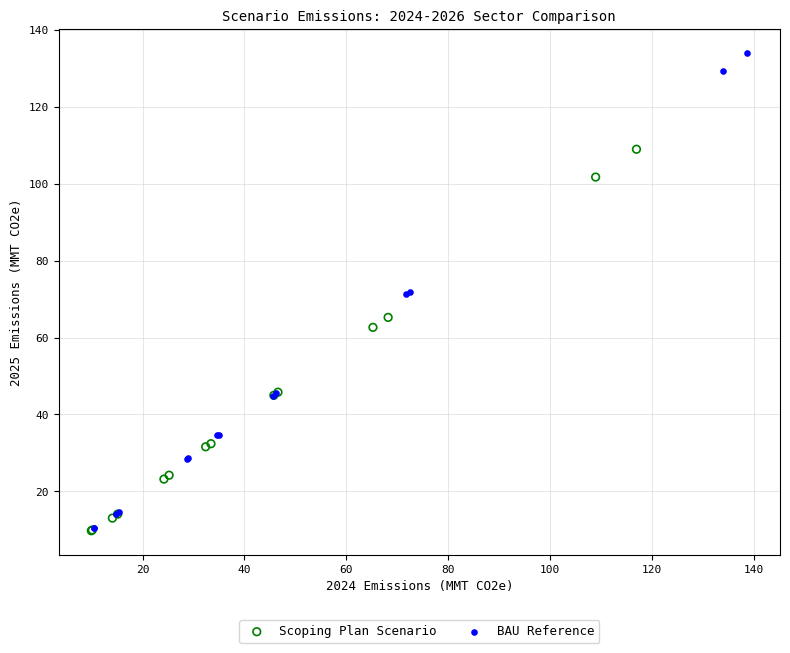

Which series reaches the maximum Y coordinate?

BAU Reference